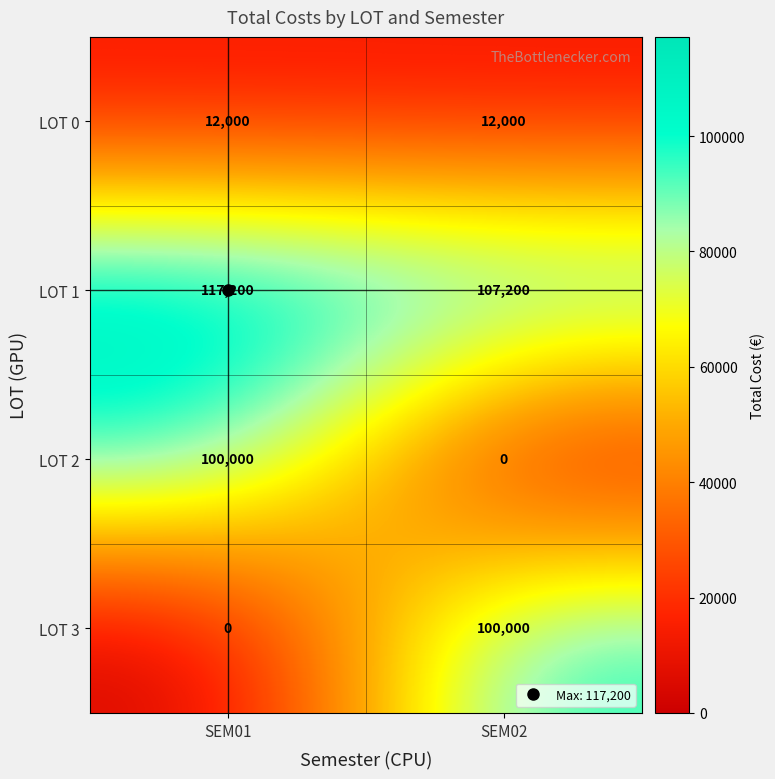

What is the difference between the highest and lowest values at SEM02?

107200